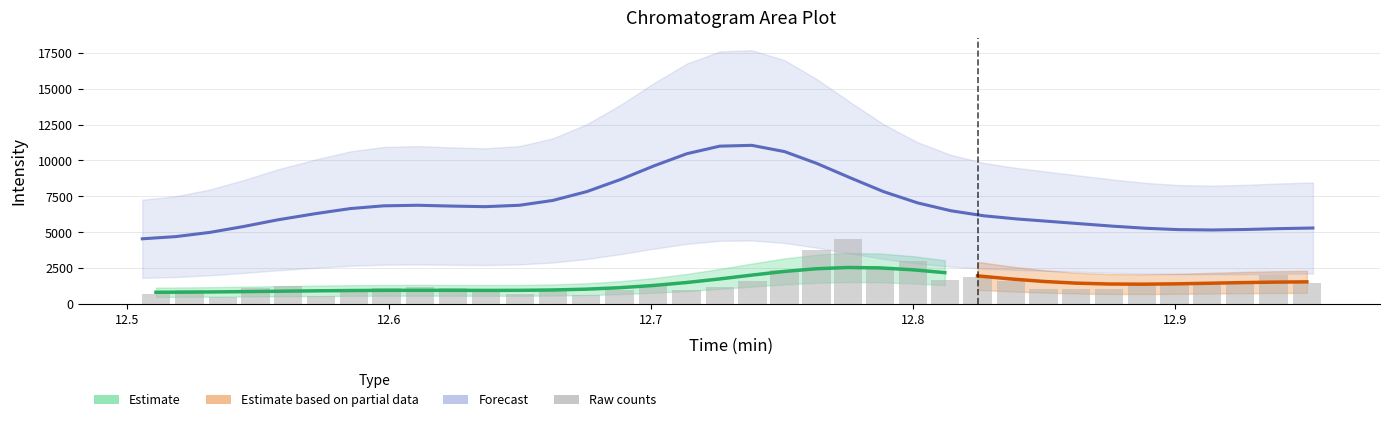

Are the bars horizontal?

No